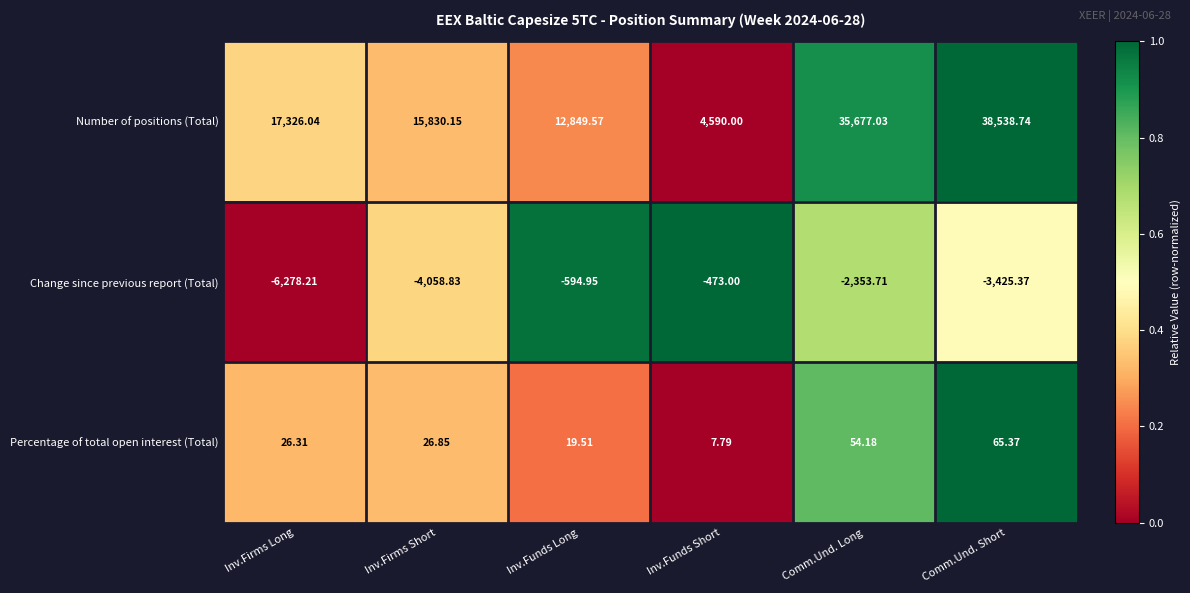

What is the maximum value shown in the chart?

38538.7